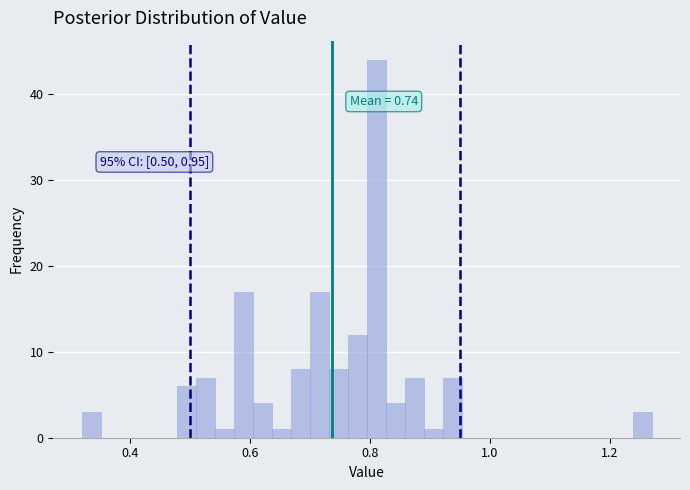

Read against the x-axis, roughly where is the centre of the tallest bar?

0.82